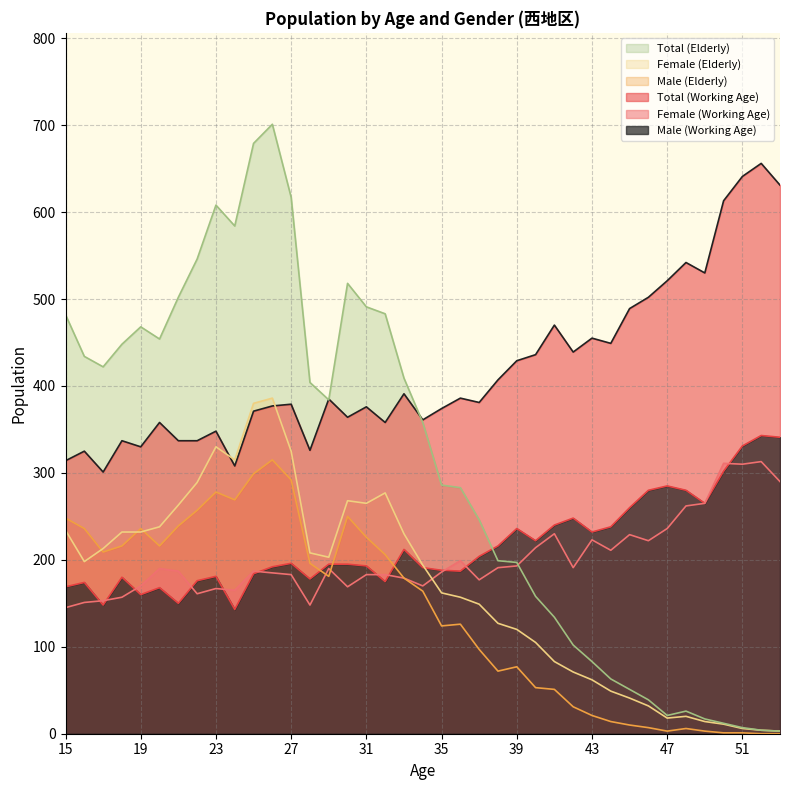

How many data points in Total (Working Age) are less than 381?

19